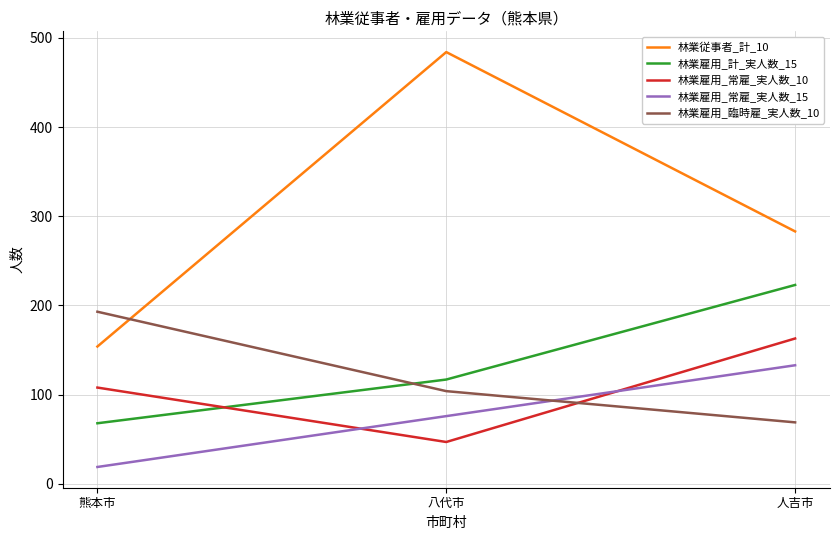

What are all the series names shown in the legend?

林業従事者_計_10, 林業雇用_計_実人数_15, 林業雇用_常雇_実人数_10, 林業雇用_常雇_実人数_15, 林業雇用_臨時雇_実人数_10